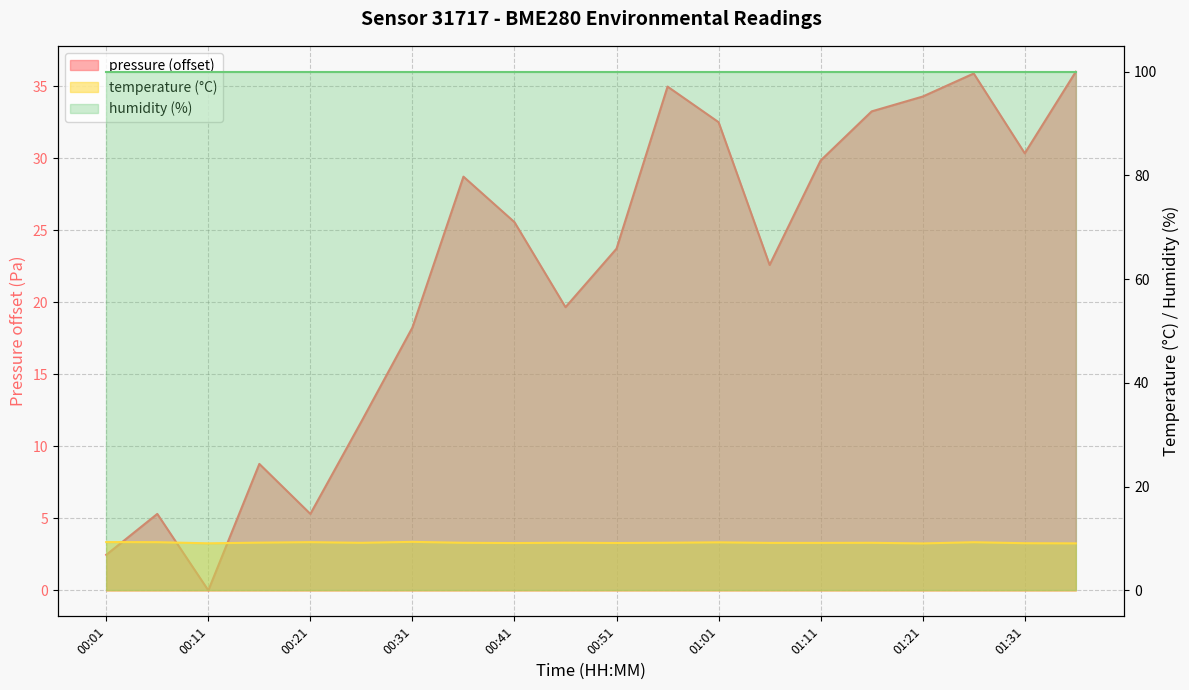

At which category does pressure reach its first local peak?

00:06